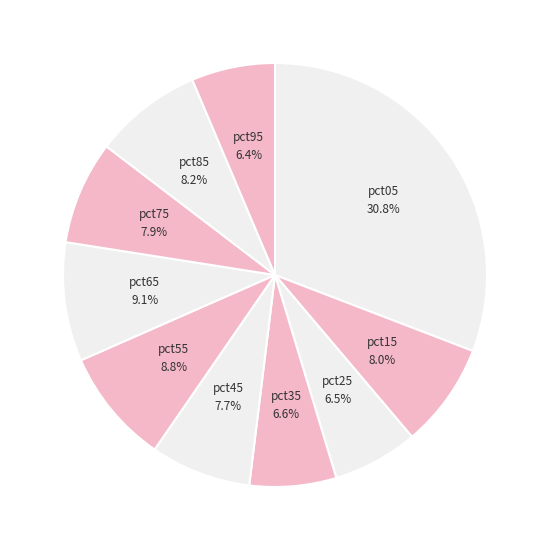

The pct65 slice represents 1% of the pie. True or false?

False